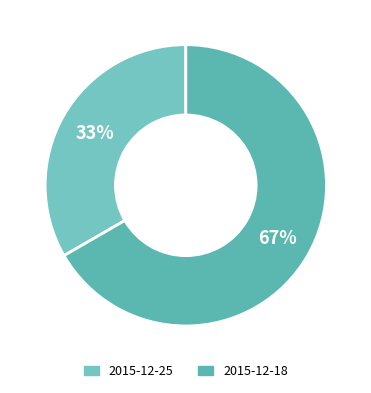

To the nearest percent, what portion does 2015-12-25 represent?

33%